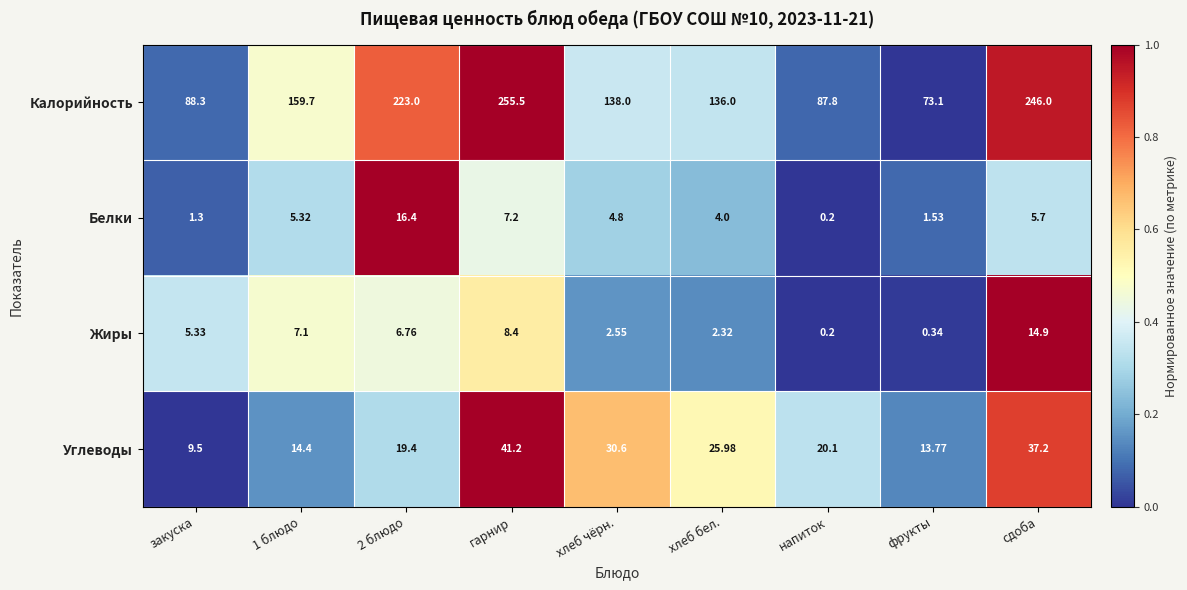

Which series changed the most between 1 блюдо and хлеб бел.?

Калорийность